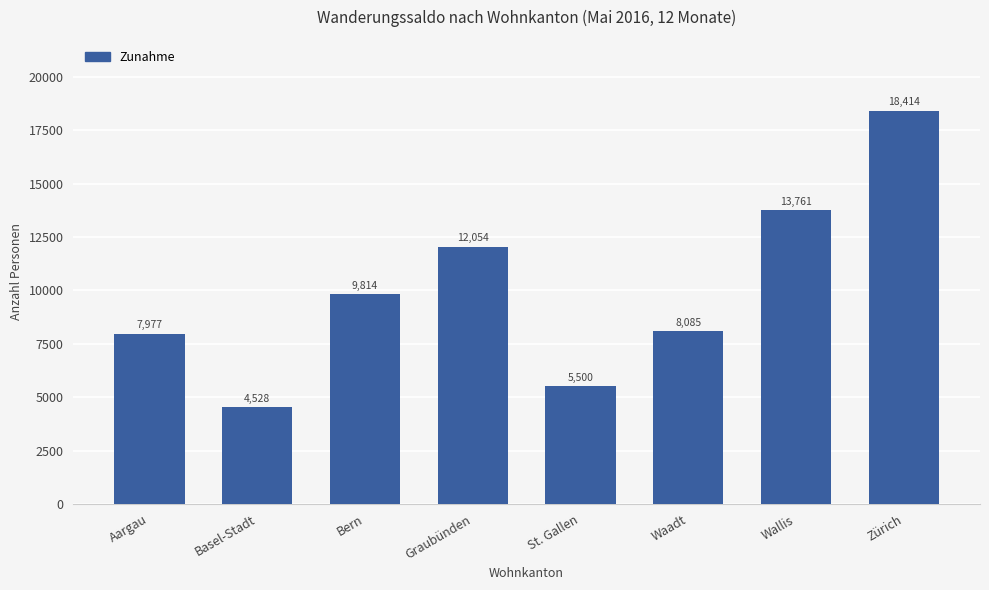

List the labels in order of value, largest first.

Zürich, Wallis, Graubünden, Bern, Waadt, Aargau, St. Gallen, Basel-Stadt